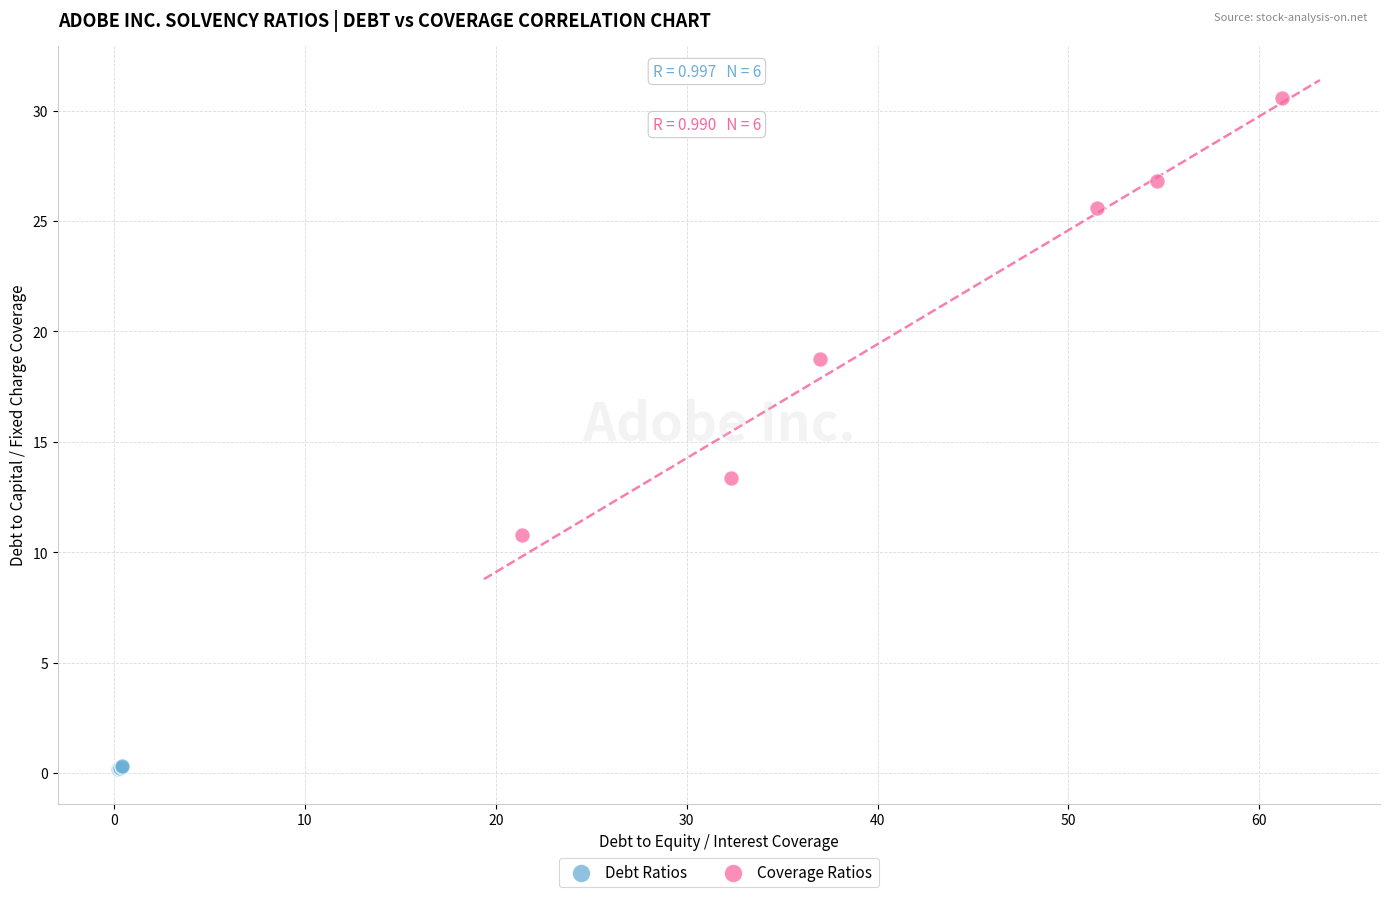

Which series contains the lowest Y value?

Debt Ratios